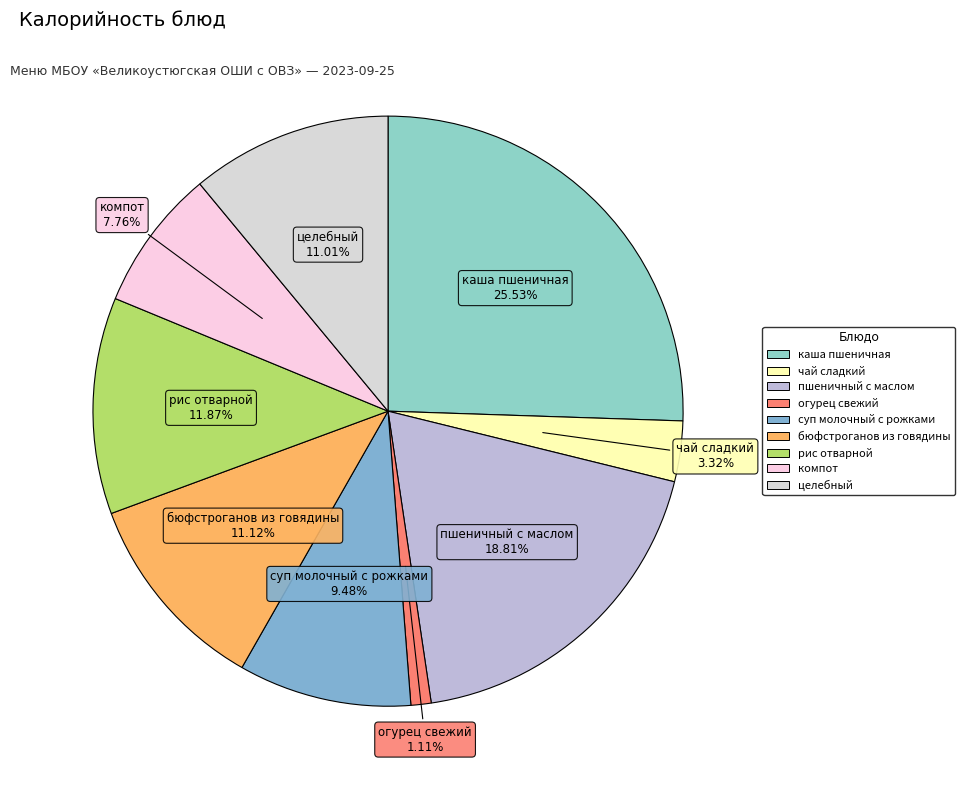

What is the smallest slice in the pie chart?

огурец свежий